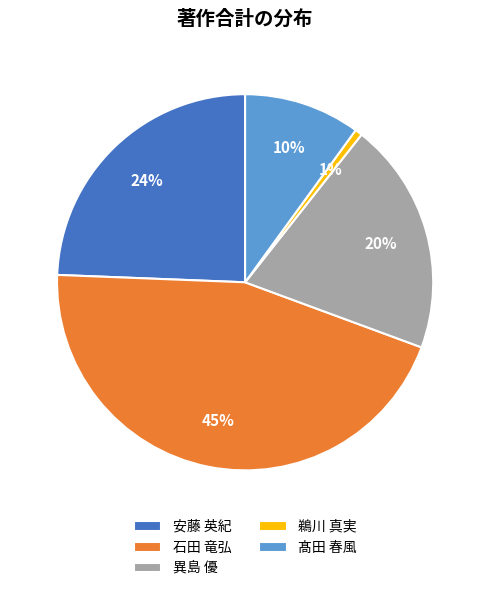

Which category has the biggest portion of the pie?

石田 竜弘